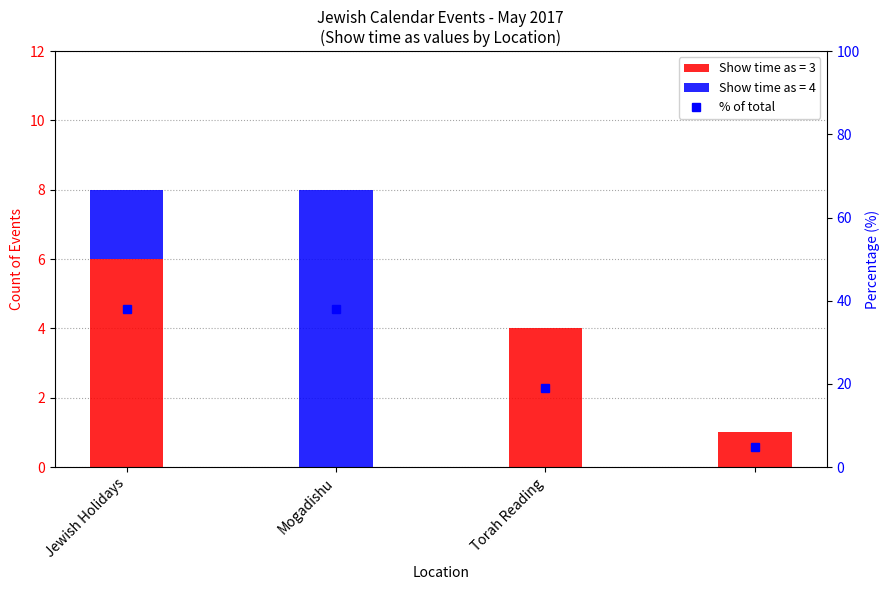

Is it true that the value at 3 is 2.3?

False